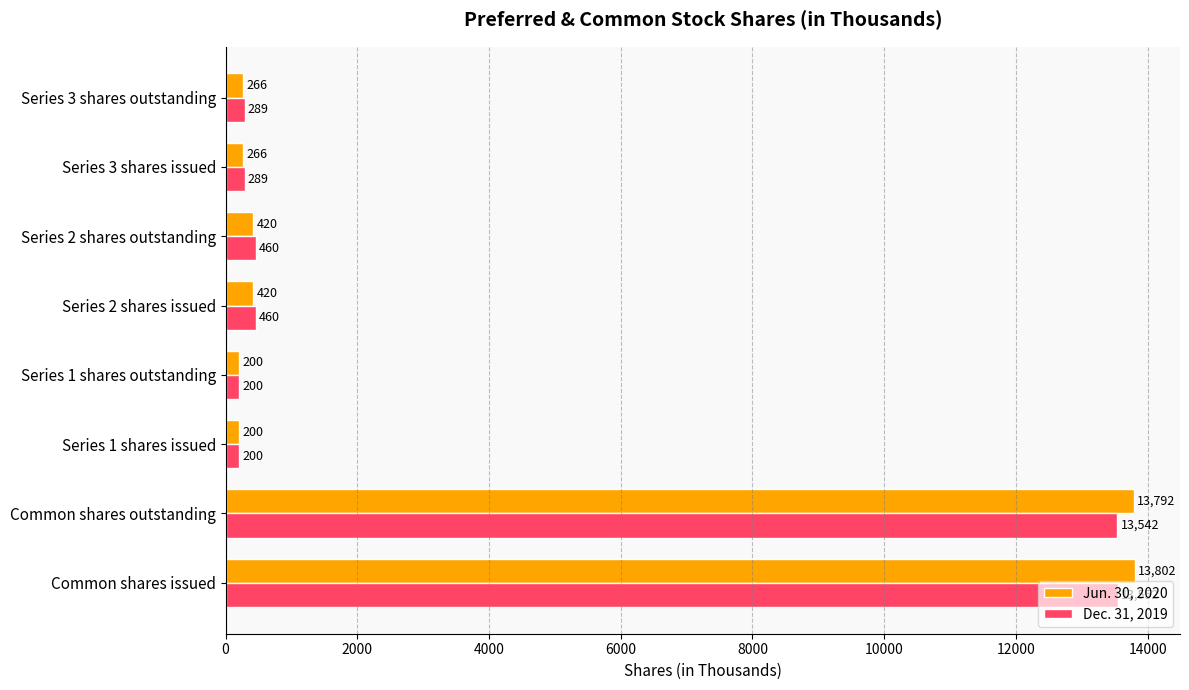

Which series has the largest range (max minus min)?

Jun. 30, 2020